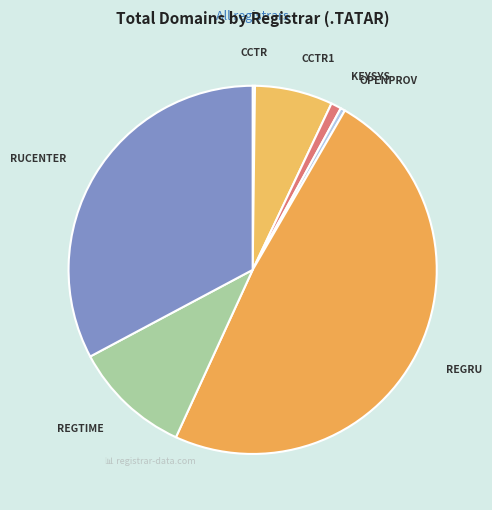

True or false: KEYSYS accounts for 1% of the total.

True